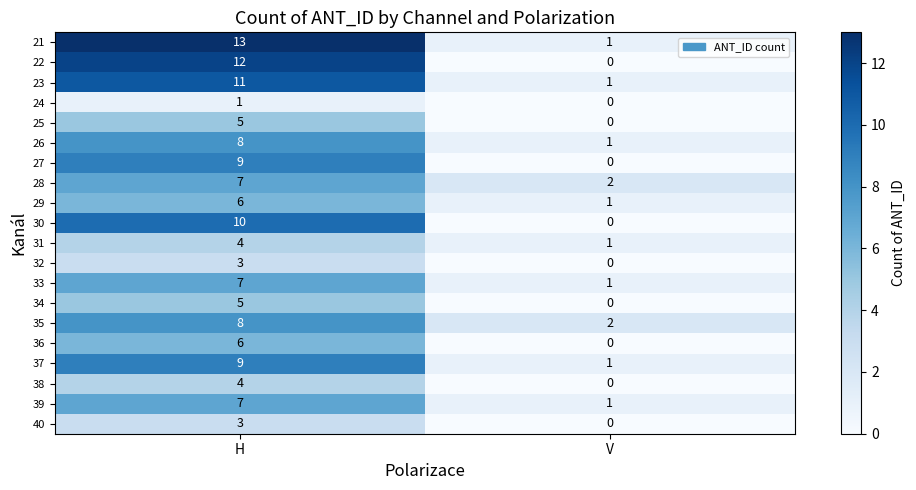

What is the highest value of the 28 series?

7